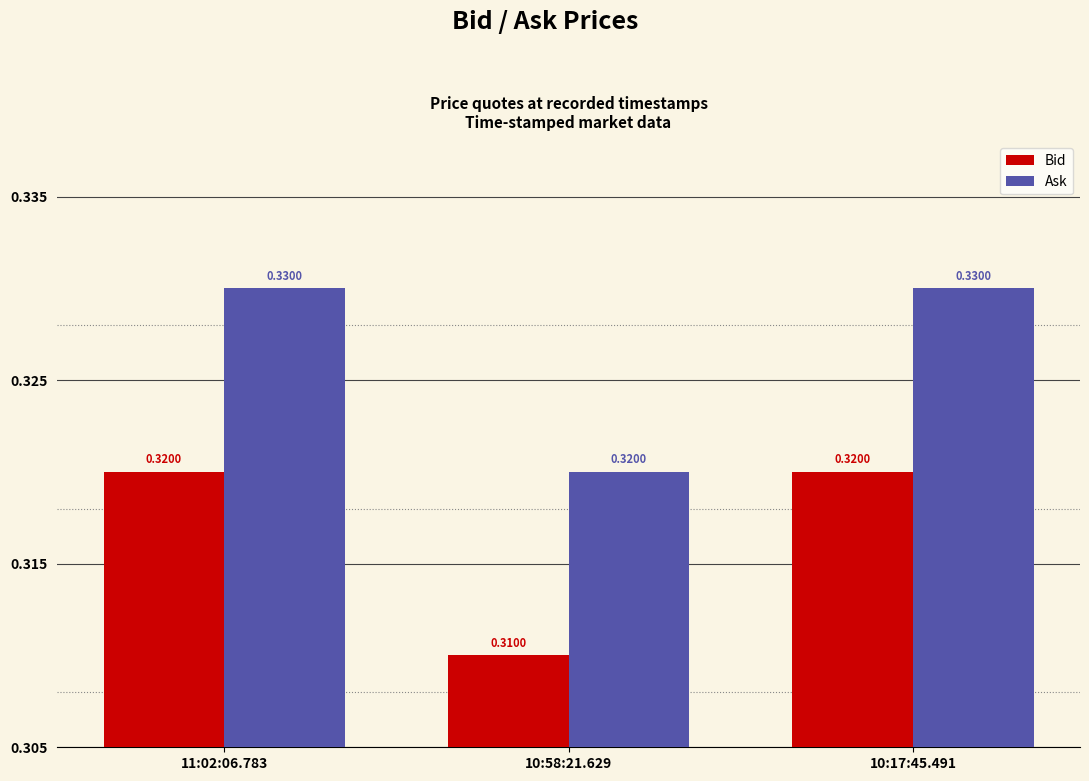

What is the sum of all Ask values?

1.0